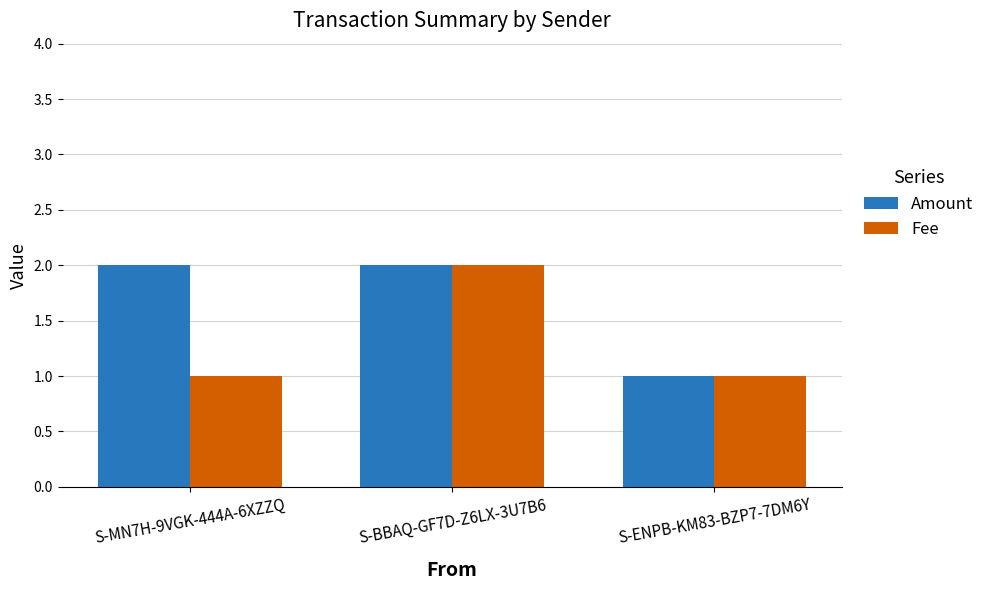

Reading left to right, extract all data points from this chart.

Amount: S-MN7H-9VGK-444A-6XZZQ=2	S-BBAQ-GF7D-Z6LX-3U7B6=2	S-ENPB-KM83-BZP7-7DM6Y=1
Fee: S-MN7H-9VGK-444A-6XZZQ=1	S-BBAQ-GF7D-Z6LX-3U7B6=2	S-ENPB-KM83-BZP7-7DM6Y=1